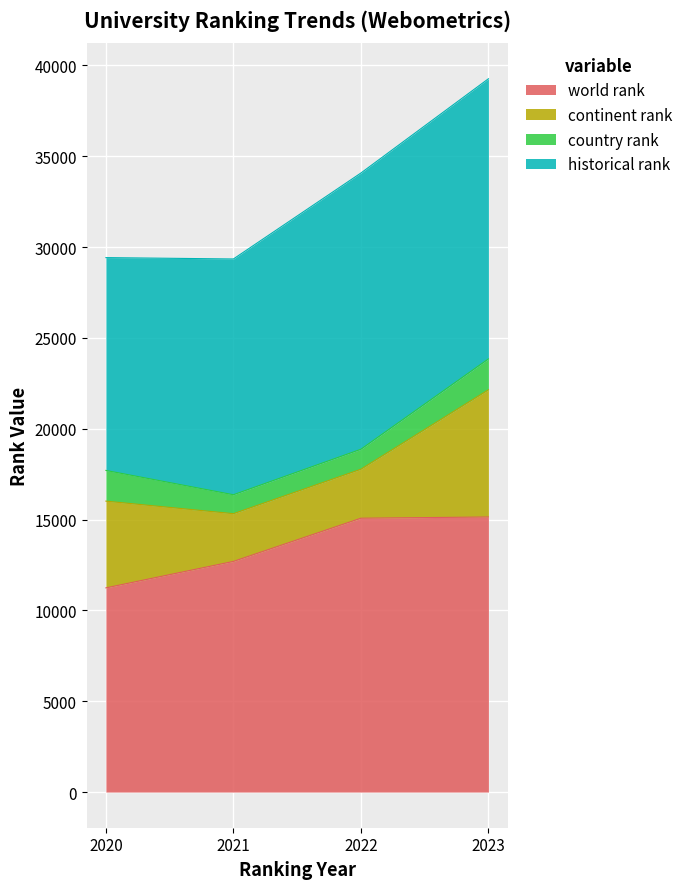

What is the spread (max minus min) of values at 2023?

13721.0